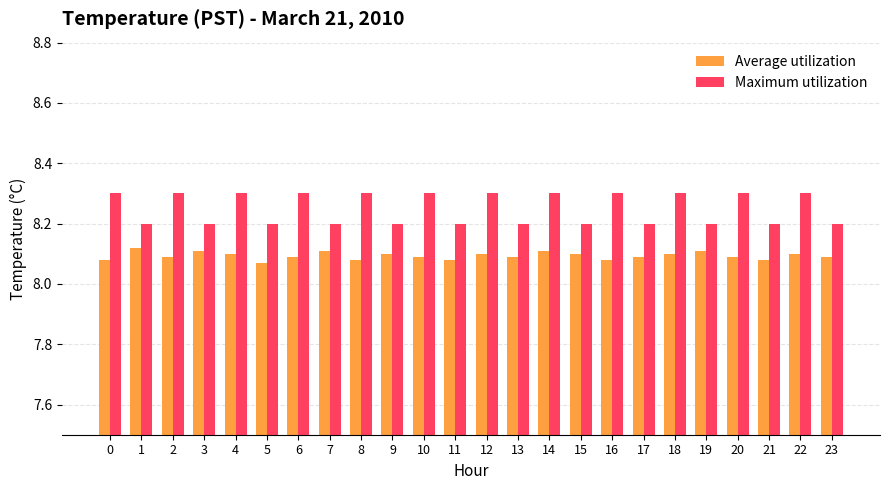

What are all the series names shown in the legend?

Average utilization, Maximum utilization